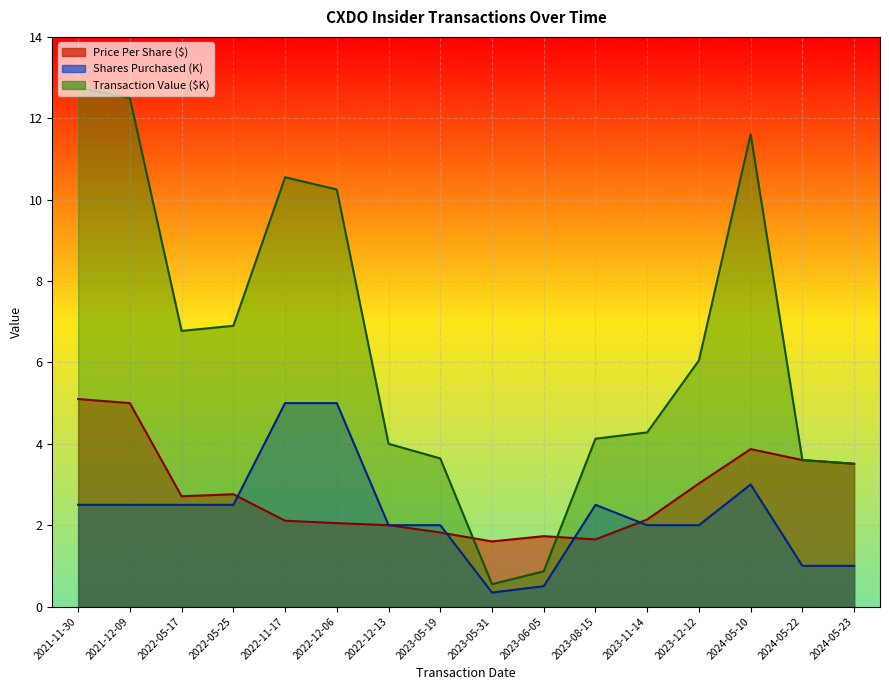

Reading left to right, list all the values displayed in this chart.

transactionPricePerShare: 2021-11-30=5.1	2021-12-09=5.0	2022-05-17=2.7	2022-05-25=2.8	2022-11-17=2.1	2022-12-06=2.0	2022-12-13=2.0	2023-05-19=1.8	2023-05-31=1.6	2023-06-05=1.7	2023-08-15=1.6	2023-11-14=2.1	2023-12-12=3.0	2024-05-10=3.9	2024-05-22=3.6	2024-05-23=3.5
transactionShares: 2021-11-30=2.5	2021-12-09=2.5	2022-05-17=2.5	2022-05-25=2.5	2022-11-17=5.0	2022-12-06=5.0	2022-12-13=2.0	2023-05-19=2.0	2023-05-31=0.3	2023-06-05=0.5	2023-08-15=2.5	2023-11-14=2.0	2023-12-12=2.0	2024-05-10=3.0	2024-05-22=1.0	2024-05-23=1.0
transactionValue: 2021-11-30=12.8	2021-12-09=12.5	2022-05-17=6.8	2022-05-25=6.9	2022-11-17=10.6	2022-12-06=10.2	2022-12-13=4.0	2023-05-19=3.6	2023-05-31=0.6	2023-06-05=0.9	2023-08-15=4.1	2023-11-14=4.3	2023-12-12=6.0	2024-05-10=11.6	2024-05-22=3.6	2024-05-23=3.5